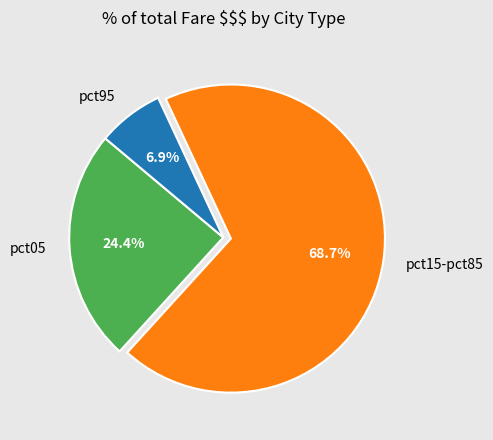

Which slice is the largest?

pct15-pct85